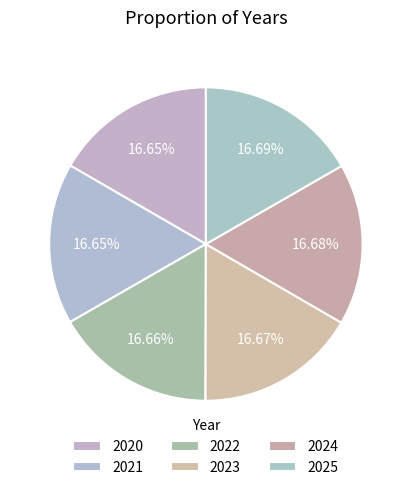

True or false: 2023 accounts for 28% of the total.

False